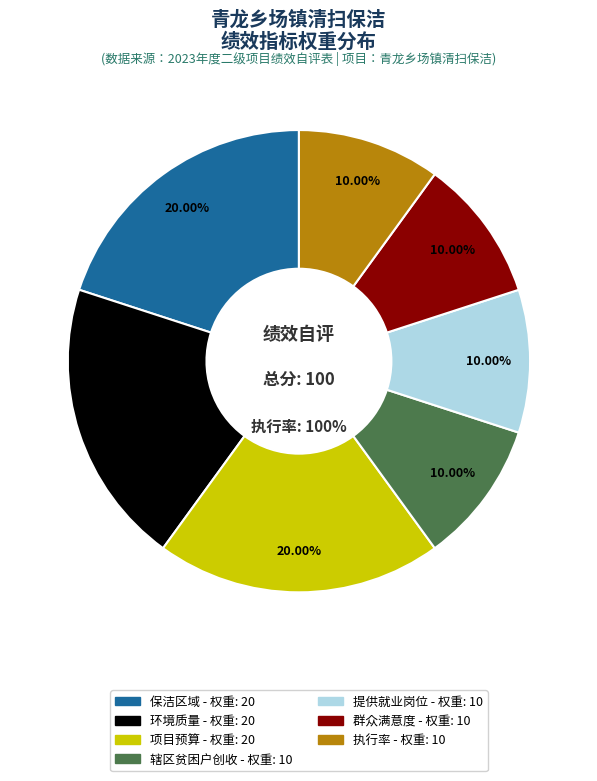

Rank the categories by value from highest to lowest.

保洁区域, 环境质量, 项目预算, 辖区贫困户创收, 提供就业岗位, 群众满意度, 执行率